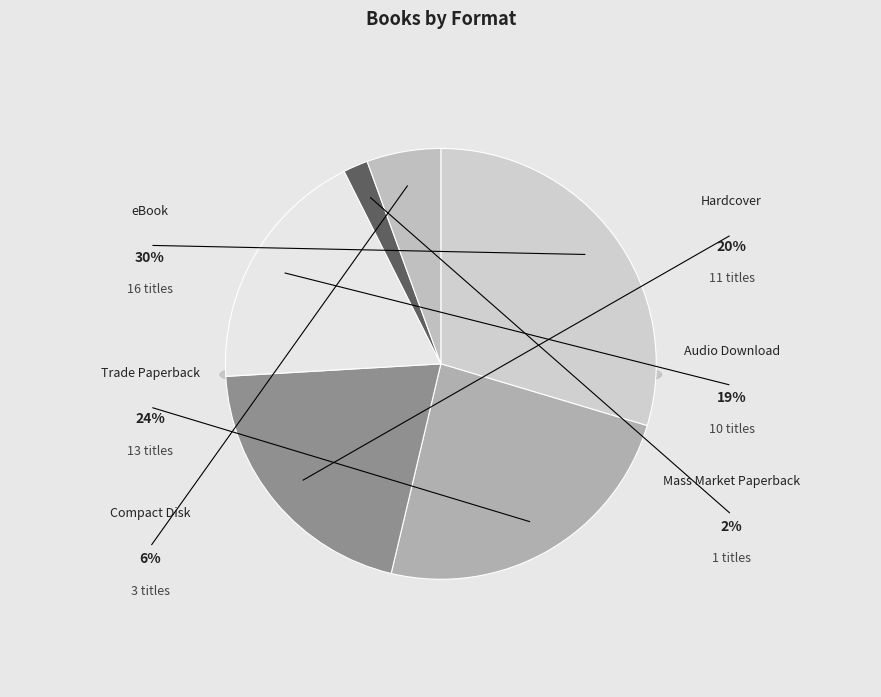

Is it true that Hardcover is 20% of the pie?

True